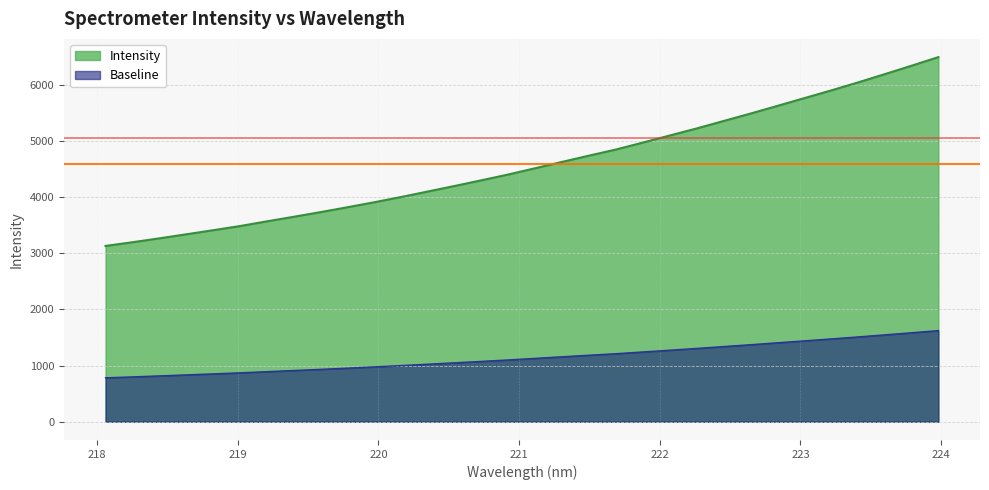

At which label does the data first exceed 4518?

221.1174